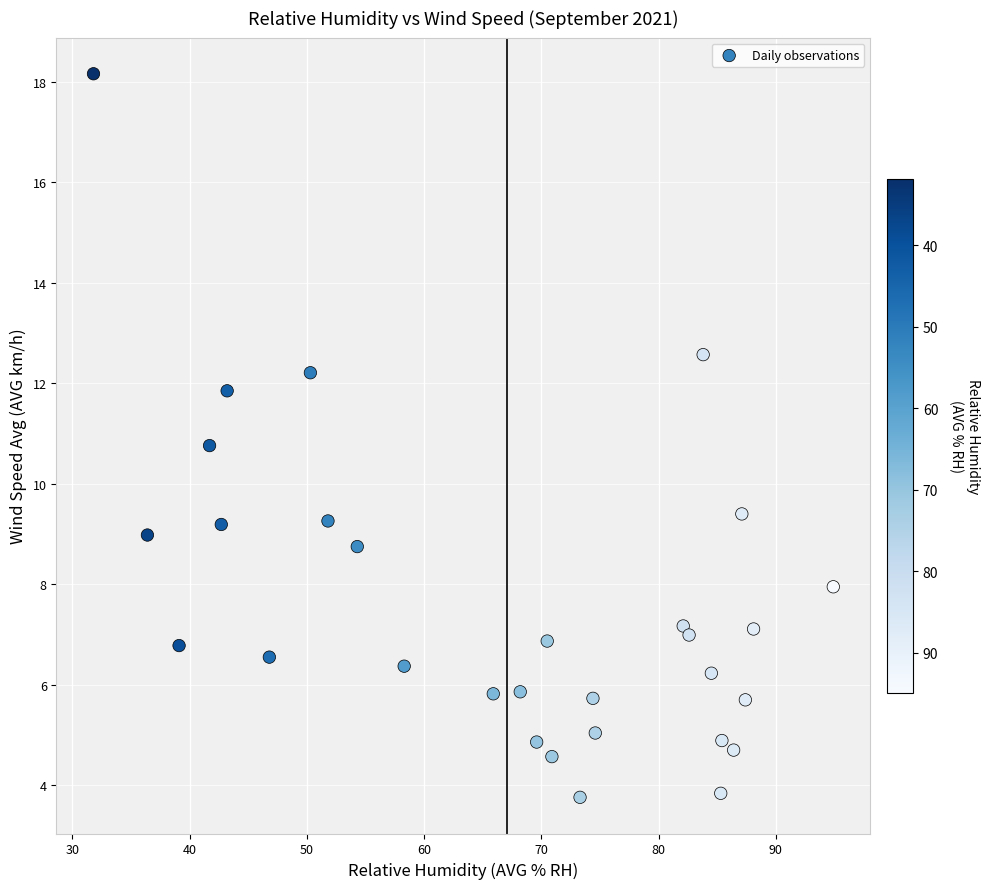

What is the range of Y values (max minus min)?

14.4